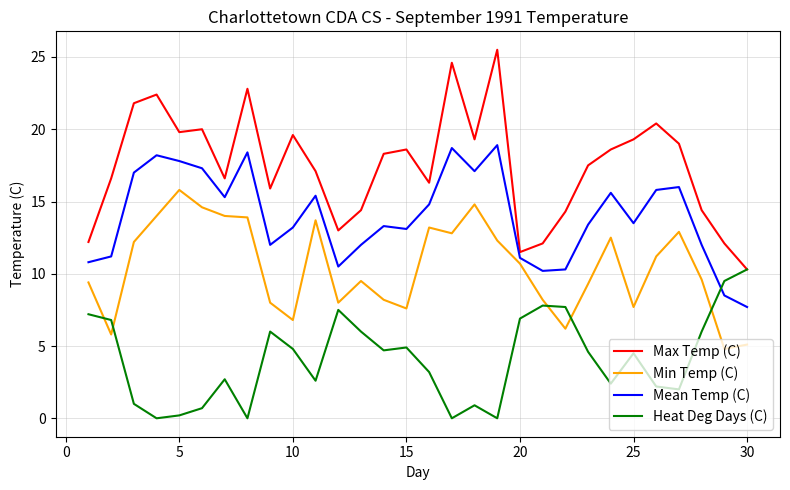

What is the lowest value of the Mean Temp (C) series?

7.7